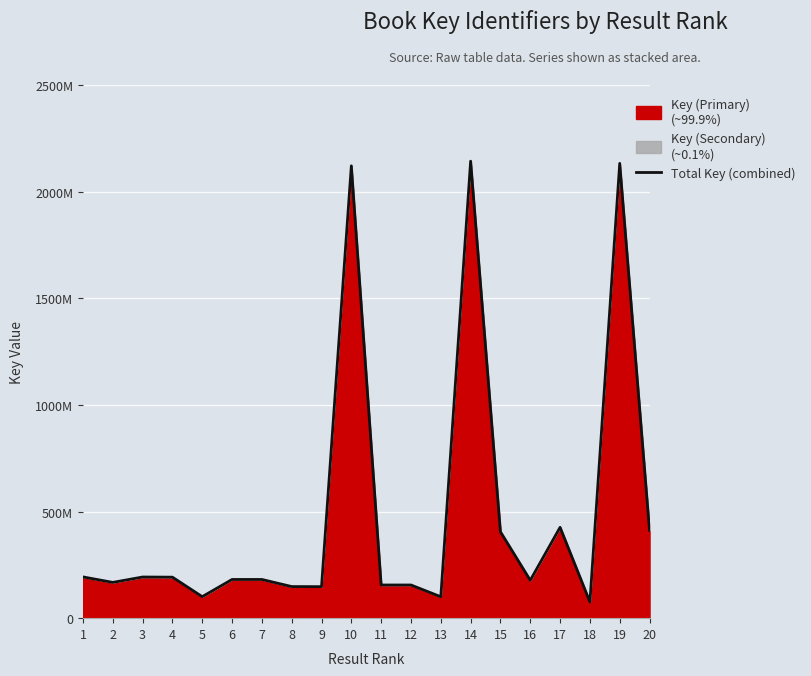

What is the sum of all values?

9810402010.4